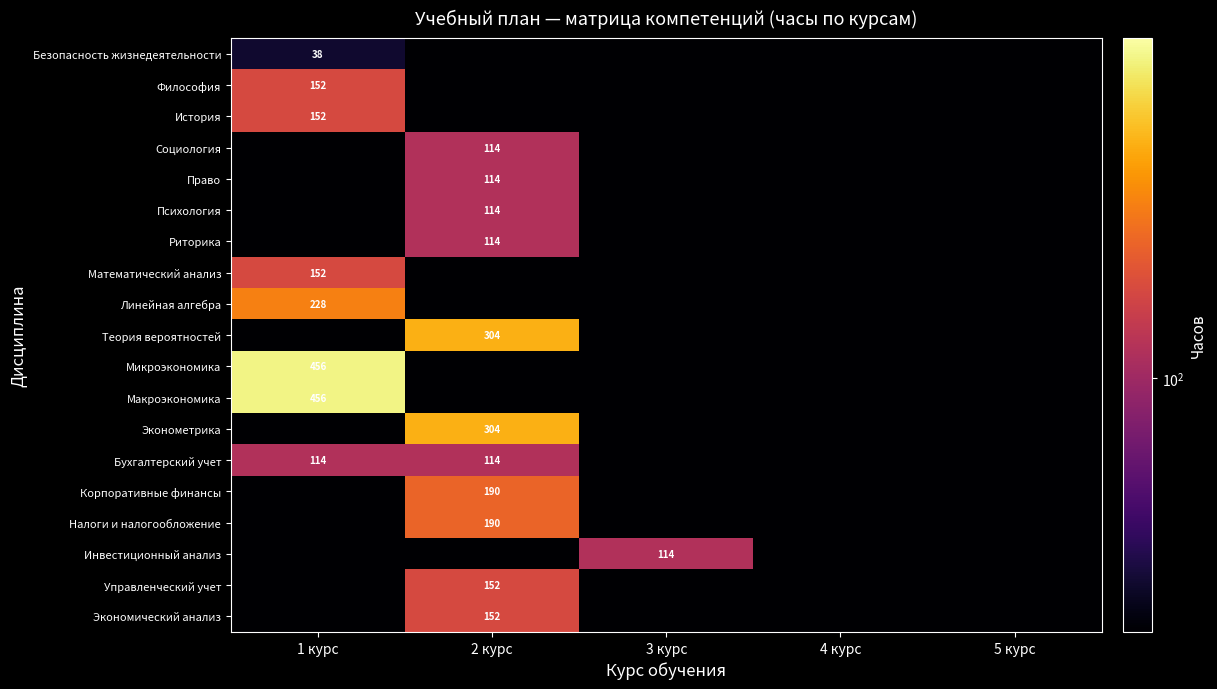

True or false: Инвестиционный анализ has a value of 48.6 at 3 курс.

False